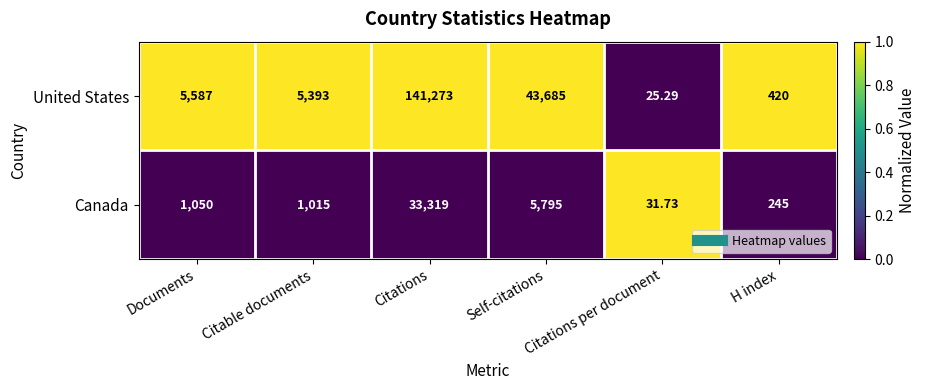

Where is Canada nearest to the value 16675?

Self-citations